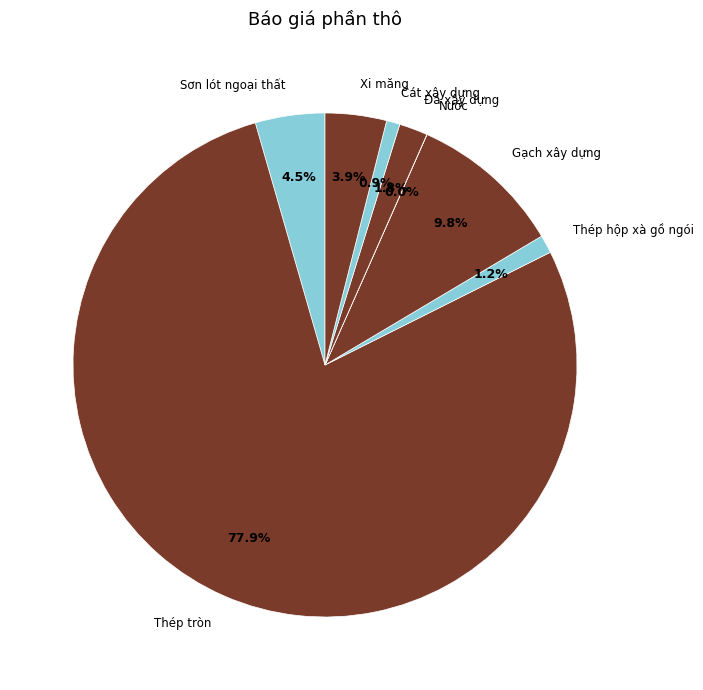

Is the sum of Cát xây dựng and Sơn lót ngoại thất greater than half?

No